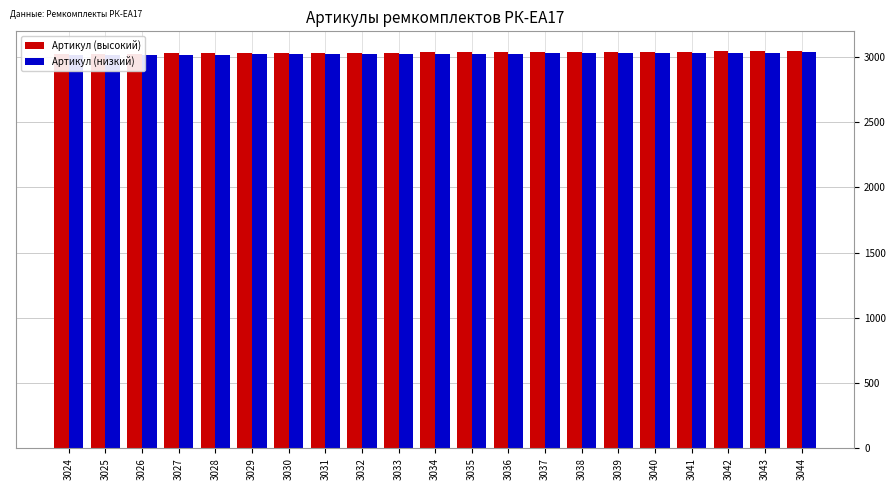

How many groups of bars are there?

21